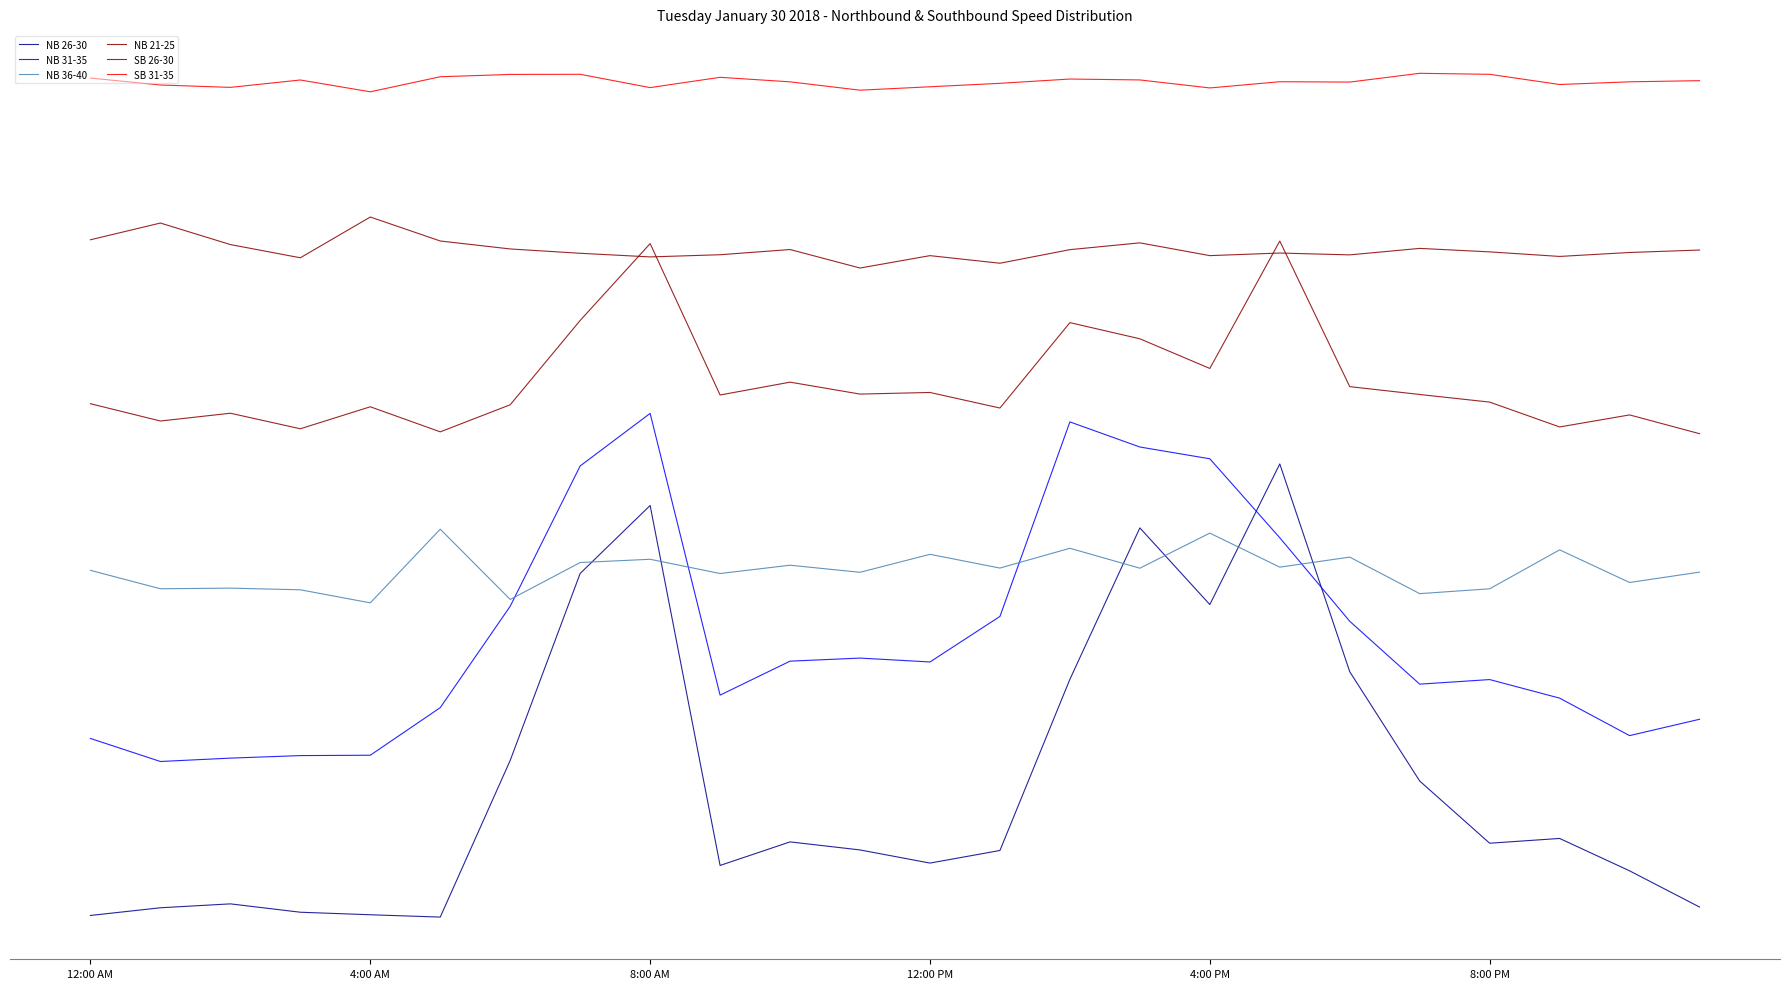

True or false: SB 31-35 and NB 21-25 intersect in this chart.

False